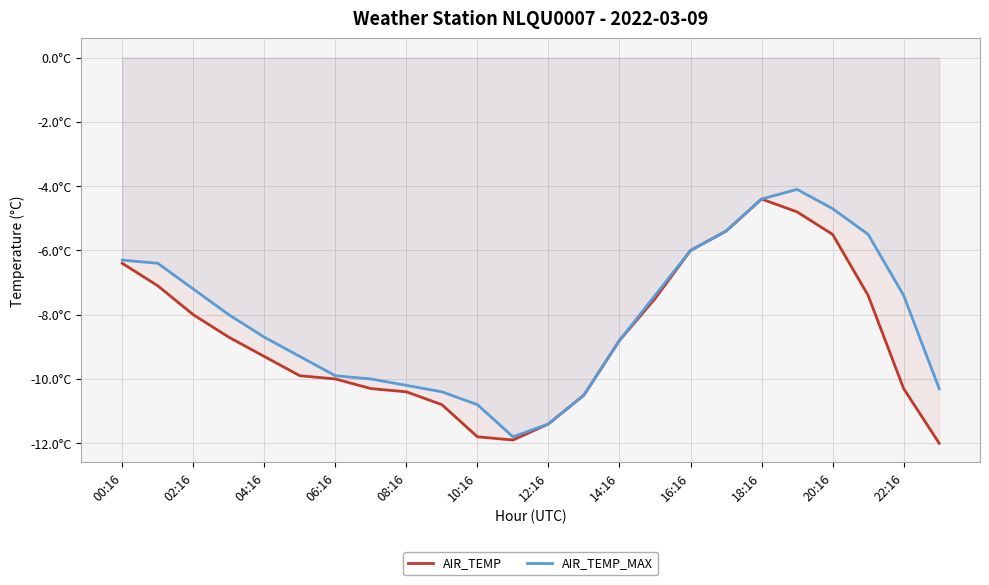

What are all the series names shown in the legend?

AIR_TEMP, AIR_TEMP_MAX